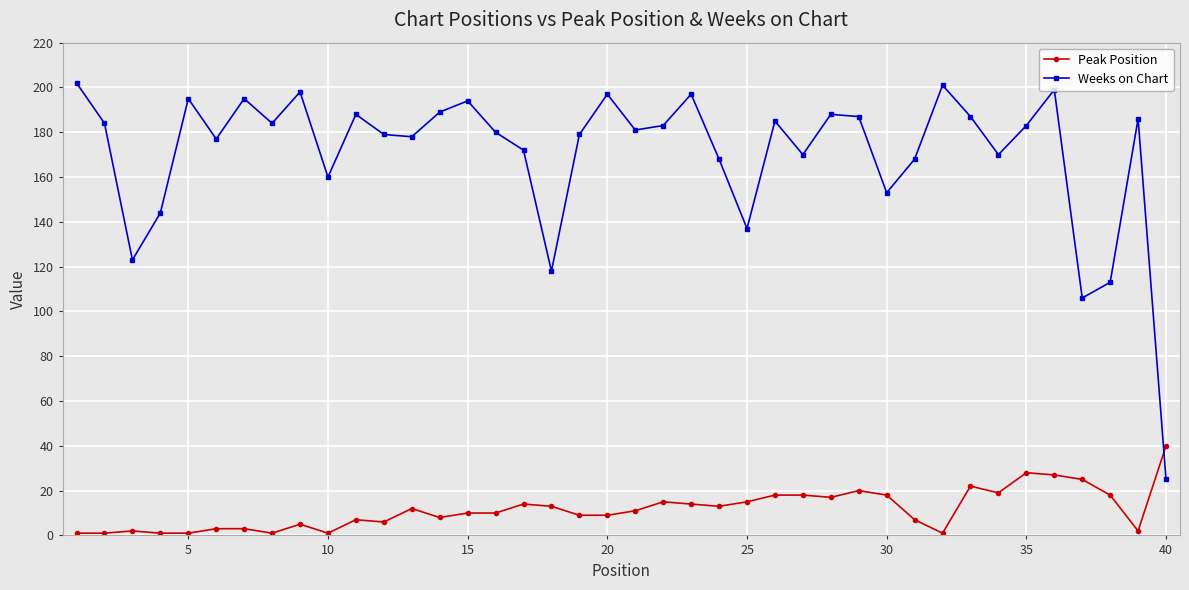

Which series ends up on top after the final intersection of Peak Position and Weeks on Chart?

Peak Position